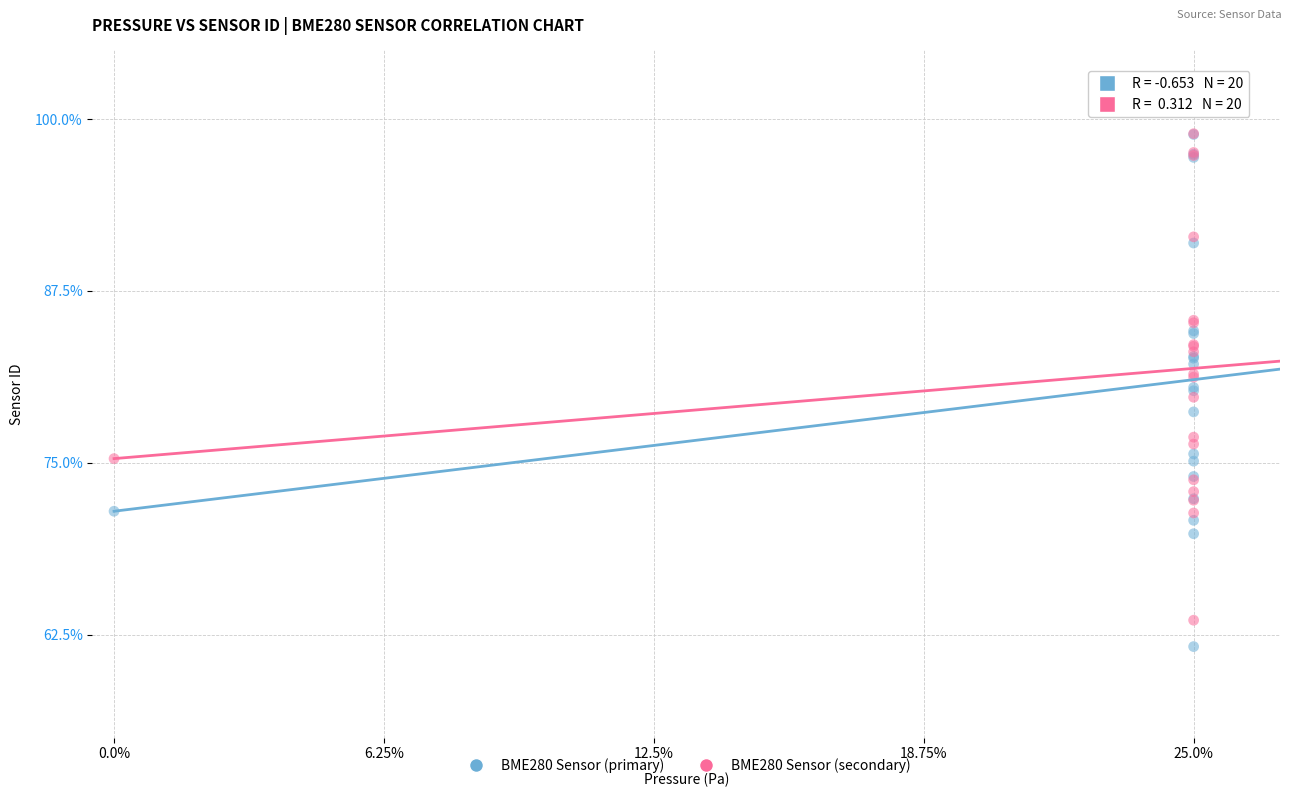

What are all the series names shown in the legend?

BME280 Sensor (primary), BME280 Sensor (secondary)